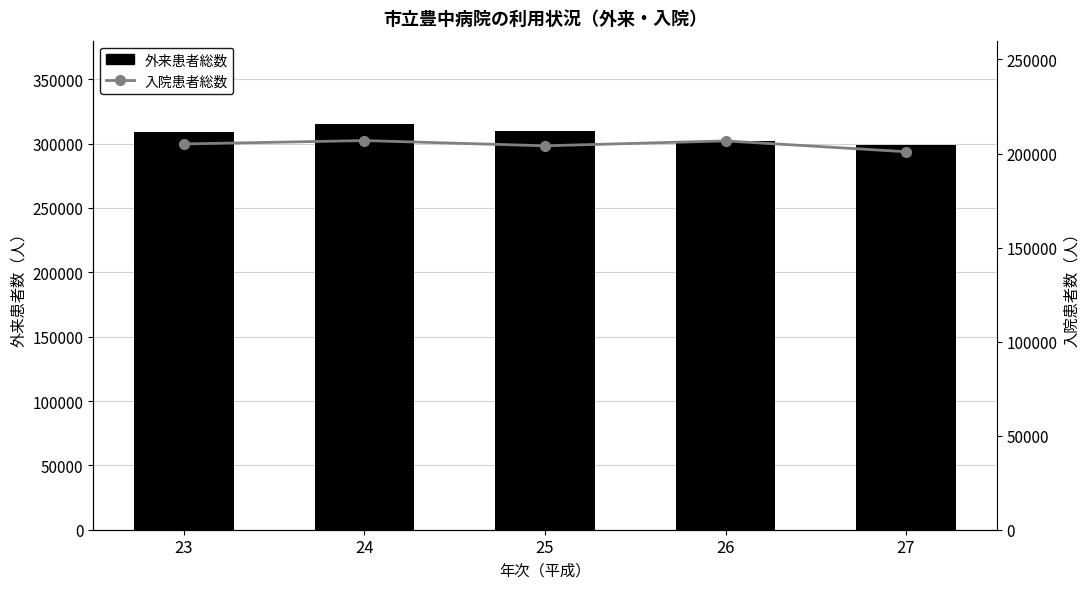

Reading left to right, what are all the values shown in this chart?

外来患者総数: 309316	315448	310128	301843	298933
入院患者総数: 205081	206886	204119	206706	200964